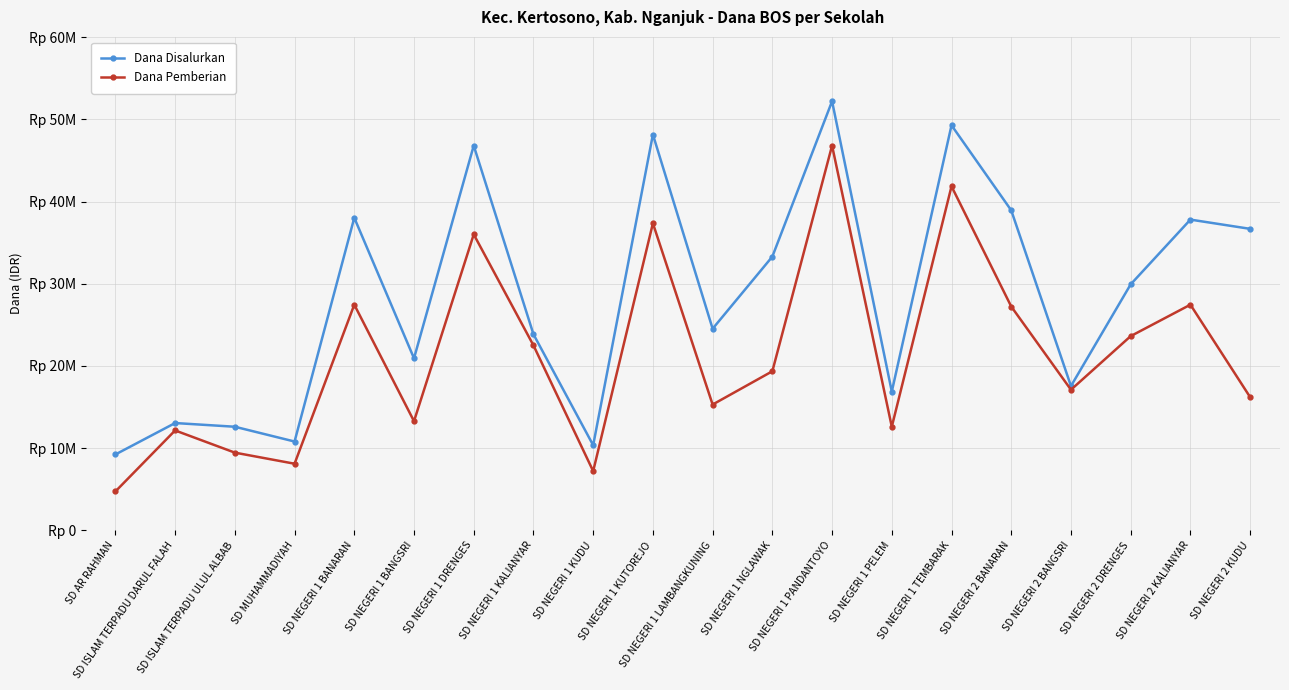

Is this an area chart (filled region under the line)?

No